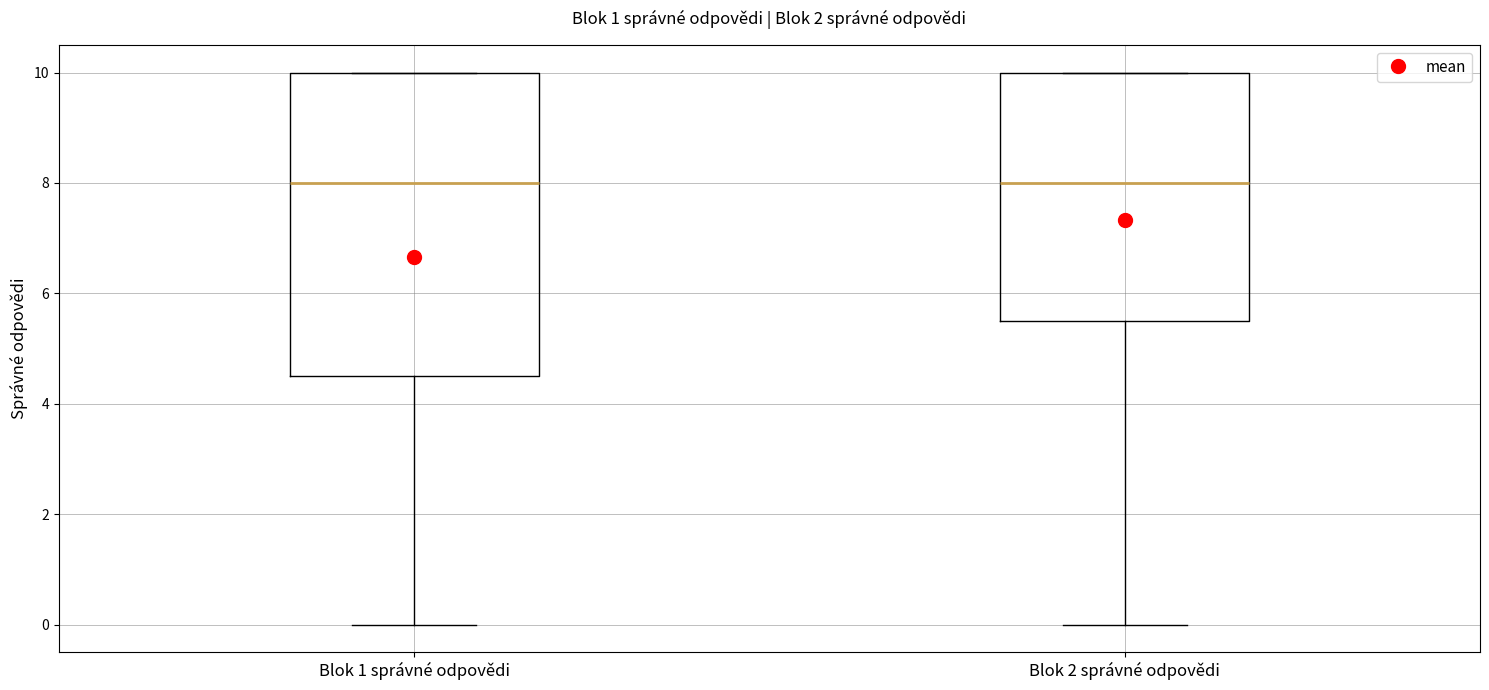

Reading left to right, read every box against the y-axis: the position of its median line, the range the box covers, and the ends of its whiskers. The values are not printed on the chart, so give them approximately, as read against the axis.

Blok 1 správné odpovědi: median 8.0, box 4.6 to 10.0, whiskers 0.0 to 10.0
Blok 2 správné odpovědi: median 8.0, box 5.6 to 10.0, whiskers 0.0 to 10.0